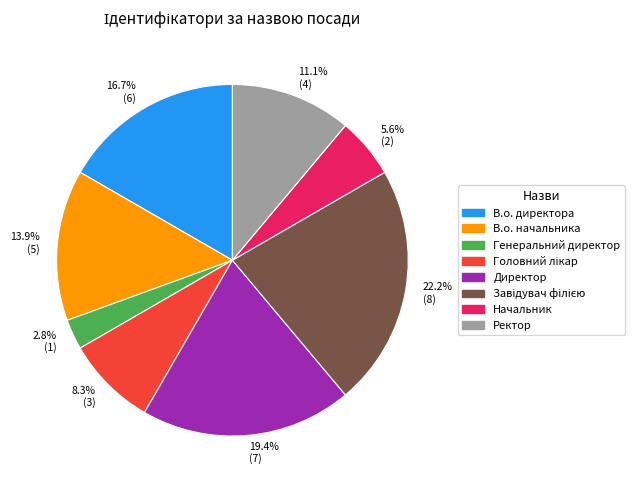

Which slice is the smallest?

Генеральний директор